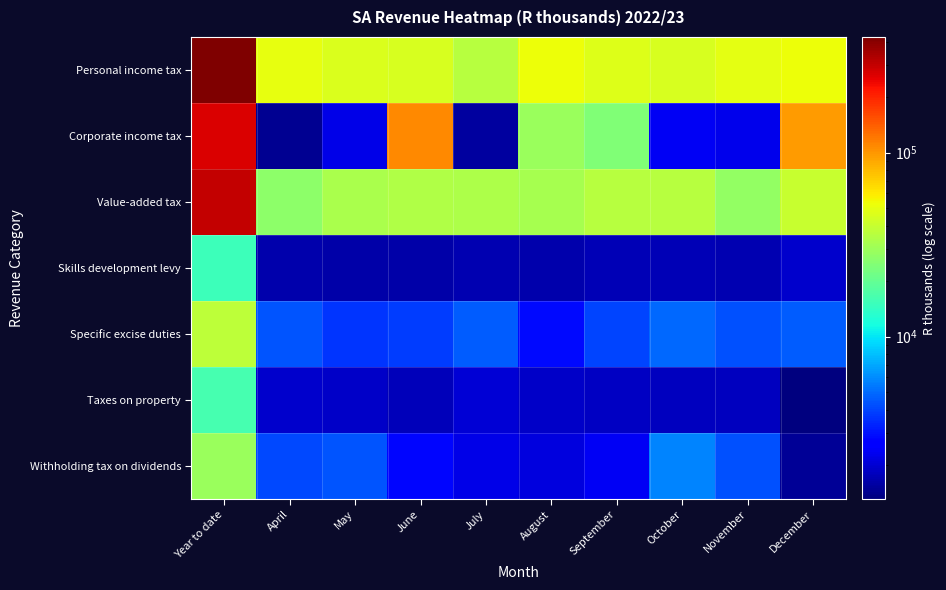

Reading right to left, what are all the values shown in this chart?

Personal income tax: December=53124.0	November=48677.7	October=45441.3	September=47499.1	August=53009.8	July=35492.5	June=45033.5	May=46430.3	April=50614.6	Year to date=425322.7
Corporate income tax: December=97389.6	November=2305.4	October=2387.6	September=24712.3	August=29438.6	July=1540.2	June=108282.6	May=2231.5	April=1445.2	Year to date=269732.9
Value-added tax: December=40095.3	November=28243.0	October=35795.9	September=36041.2	August=31789.6	July=33851.6	June=34645.4	May=32739.2	April=26673.9	Year to date=299875.2
Skills development levy: December=1941.9	November=1707.1	October=1724.5	September=1725.2	August=1674.9	July=1687.8	June=1643.7	May=1616.9	April=1660.1	Year to date=15382.0
Specific excise duties: December=4625.4	November=4338.2	October=4948.9	September=3980.5	August=2841.9	July=4584.5	June=3879.0	May=3658.6	April=4416.5	Year to date=37273.5
Taxes on property: December=1312.4	November=1804.0	October=1826.8	September=1861.0	August=1886.7	July=2044.0	June=1770.7	May=1913.9	April=1951.3	Year to date=16370.7
Withholding tax on dividends: December=1494.0	November=4275.5	October=5750.2	September=2371.8	August=2156.2	July=2256.4	June=2773.7	May=4426.8	April=4089.9	Year to date=29594.4